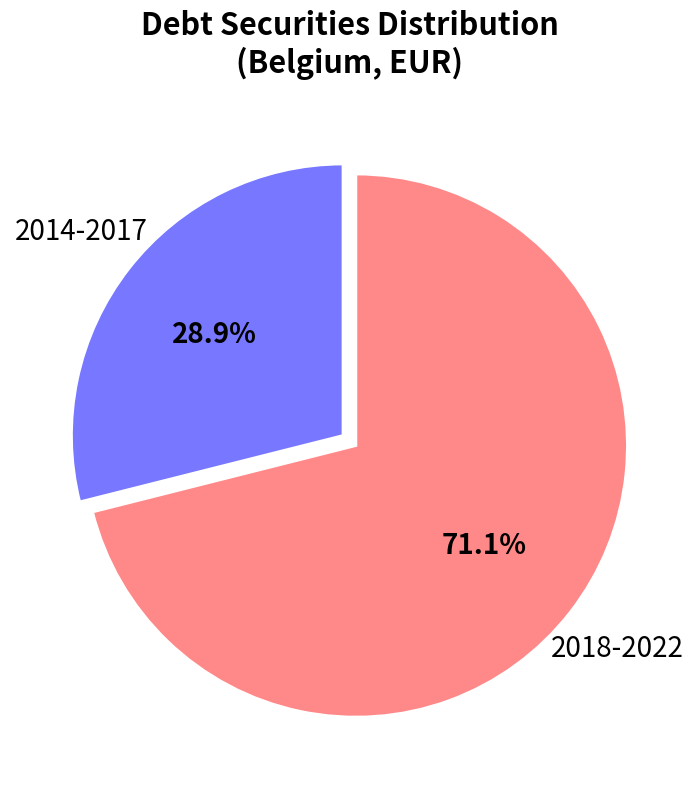

Count the number of slices in the pie.

2